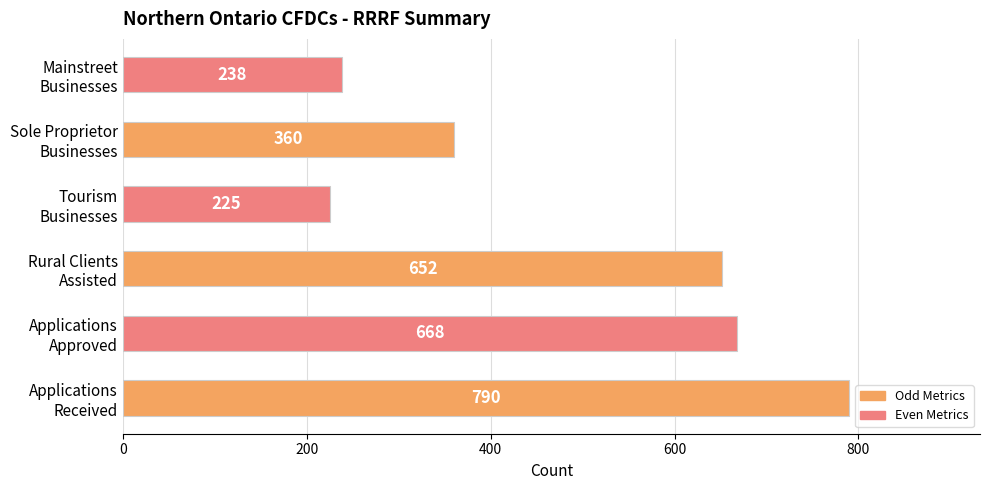

Are the bars grouped side by side (vs. stacked)?

No